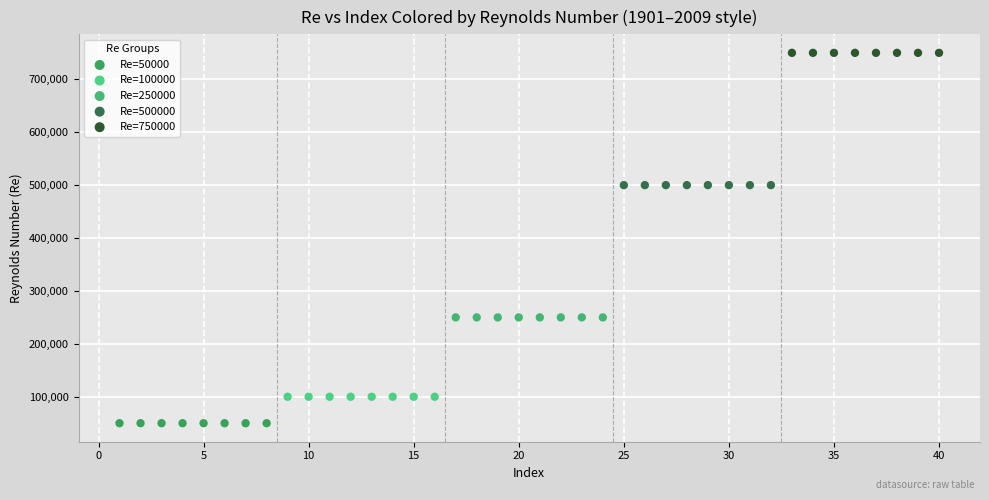

Which series reaches the maximum Y coordinate?

Re=750000